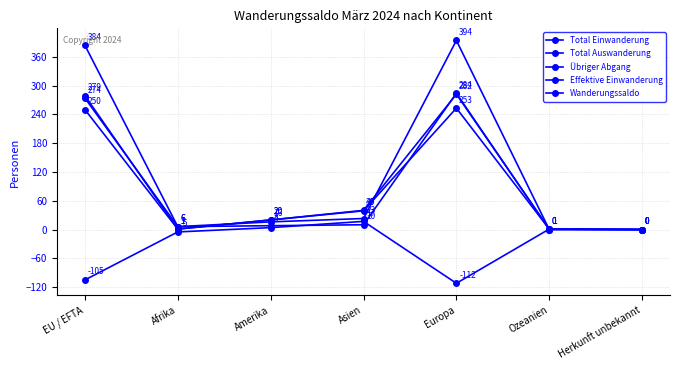

Rank the series at Afrika from highest to lowest value.

Total Auswanderung, Übriger Abgang, Total Einwanderung, Effektive Einwanderung, Wanderungssaldo